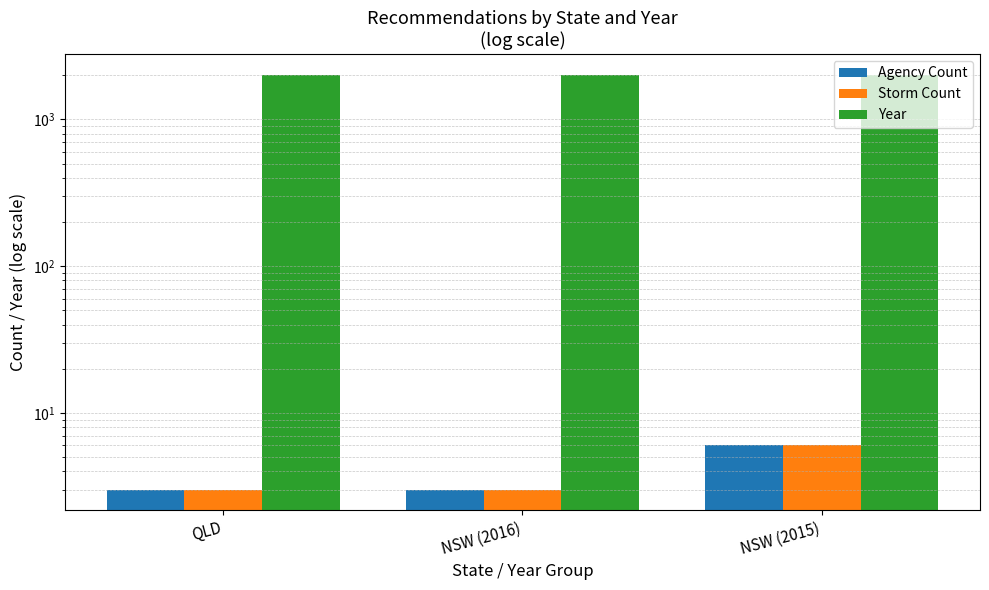

Reading left to right, what are all the values shown in this chart?

Agency Count: 3	3	6
Storm Count: 3	3	6
Year: 2019	2016	2015